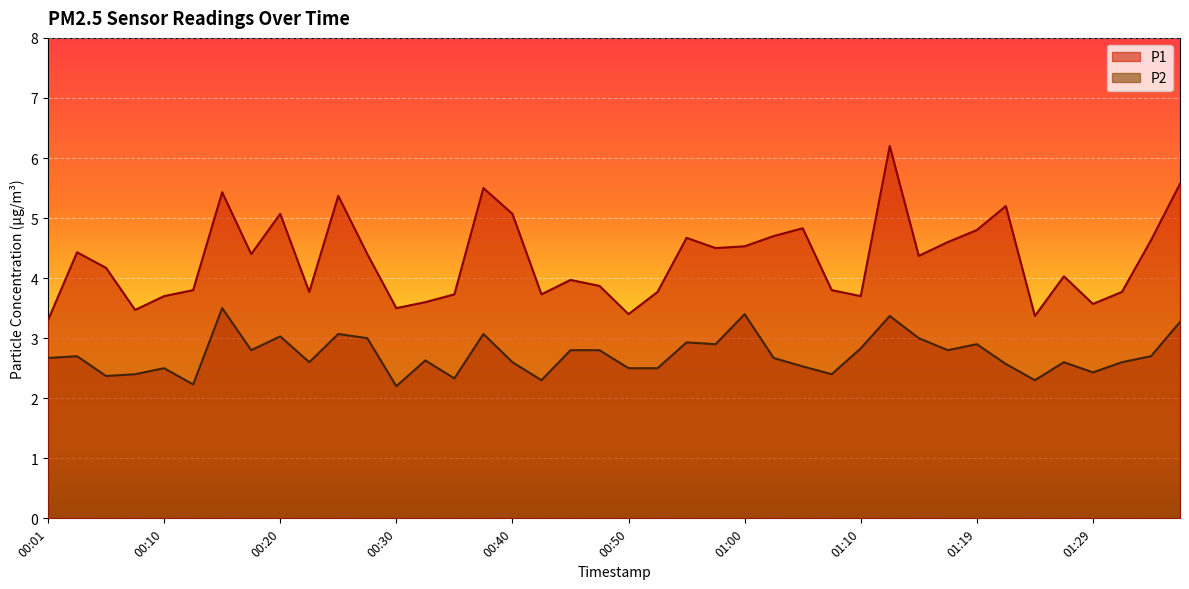

True or false: P2 and P1 intersect in this chart.

False